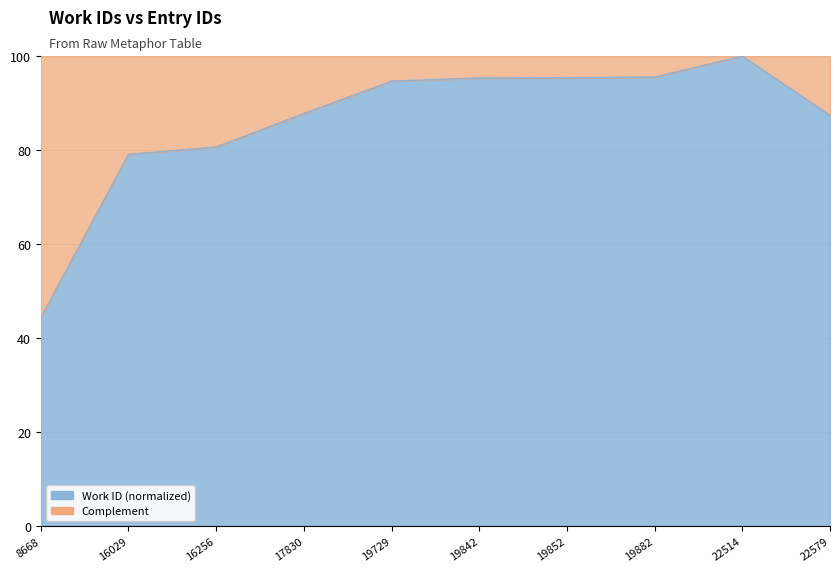

How many distinct data groups are displayed?

1